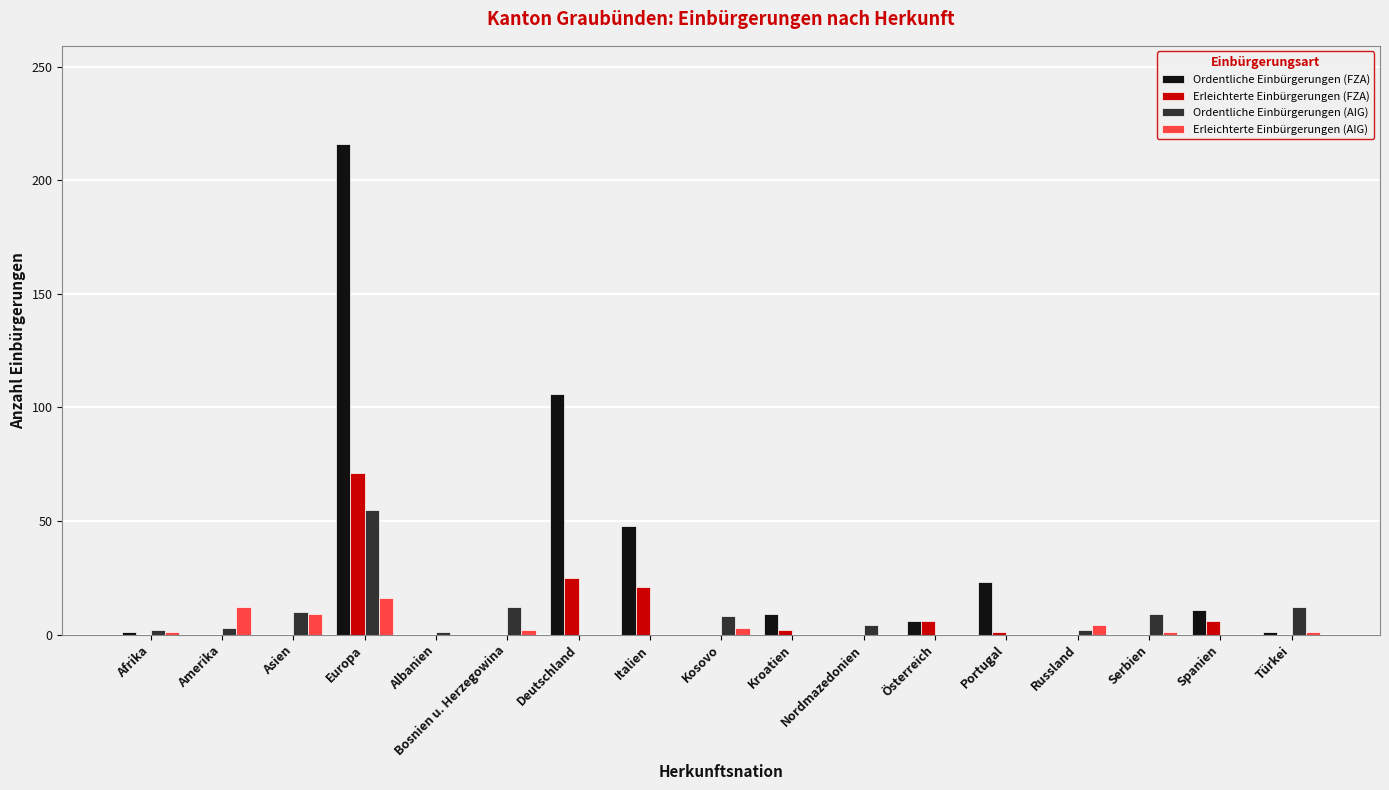

What is the sum of the Ordentliche Einbürgerungen (AIG) values at Spanien and Bosnien u. Herzegowina?

12